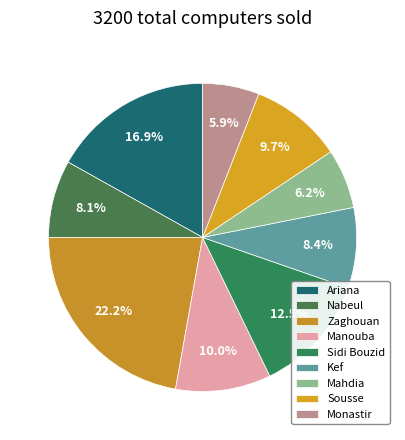

Rank the categories by value from highest to lowest.

Zaghouan, Ariana, Sidi Bouzid, Manouba, Sousse, Kef, Nabeul, Mahdia, Monastir